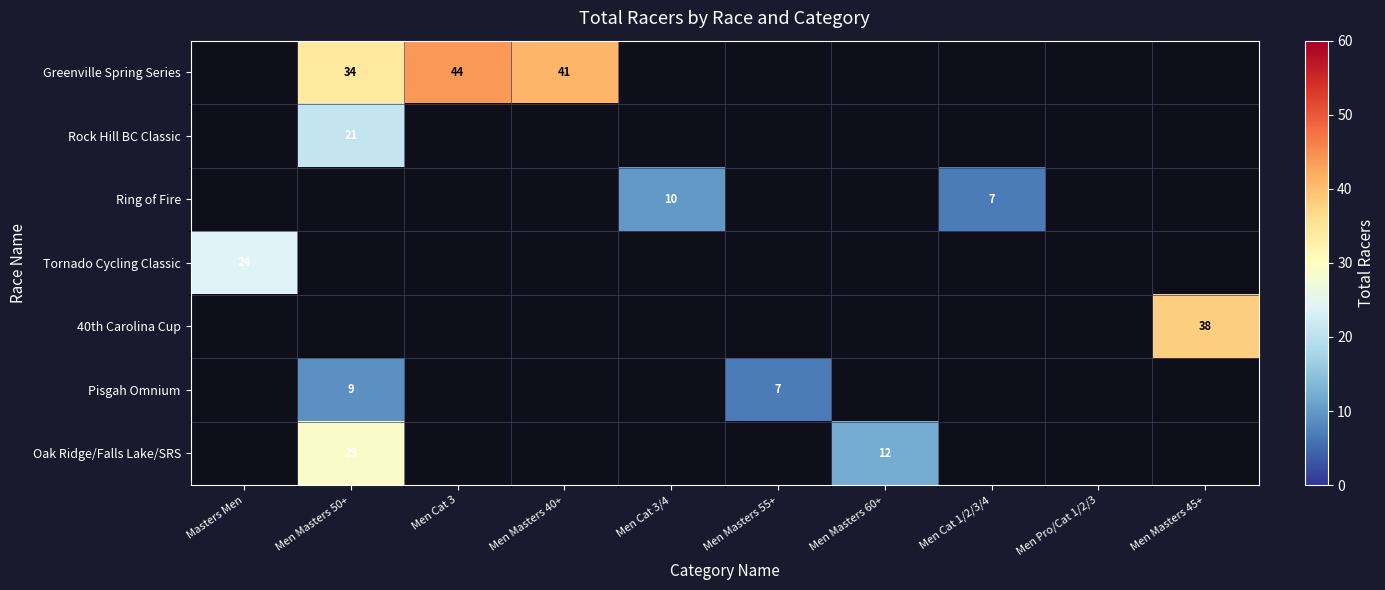

True or false: Oak Ridge/Falls Lake/SRS has a value of 12 at Men Masters 50+.

False